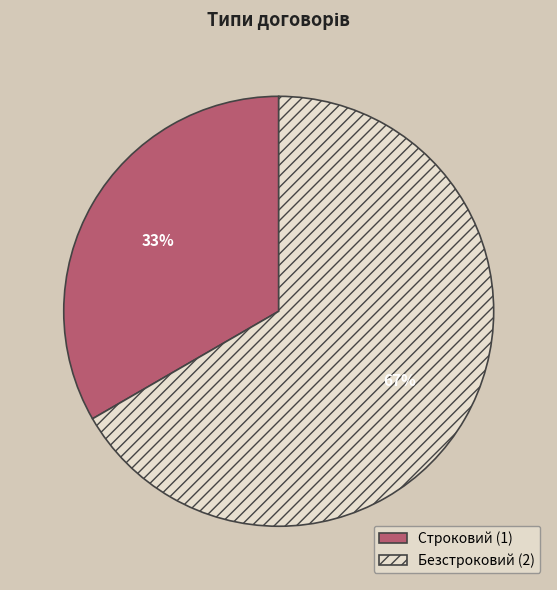

To the nearest percent, what portion does Строковий represent?

33%